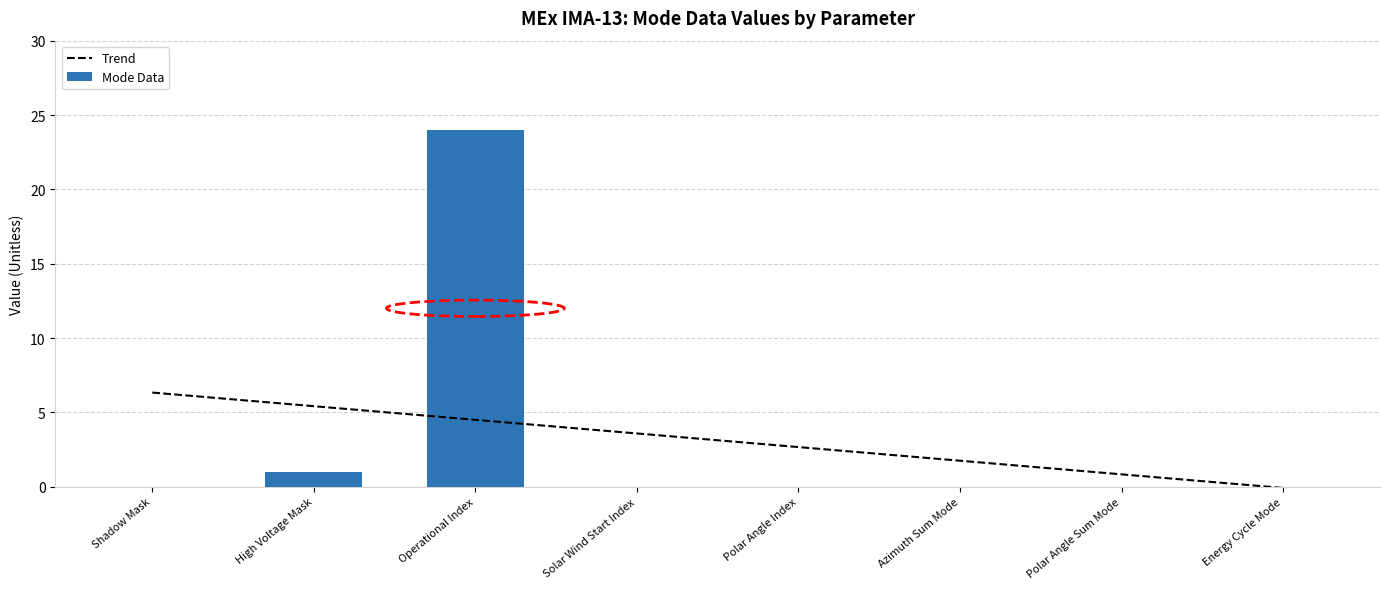

At which category does the chart reach its peak across all series?

Operational Index